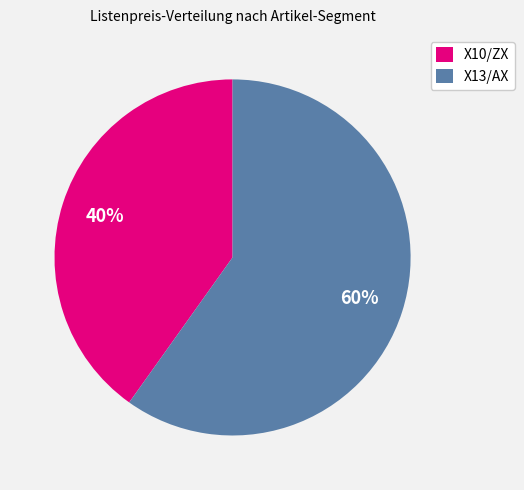

Is the sum of X13/AX and X10/ZX greater than half?

Yes